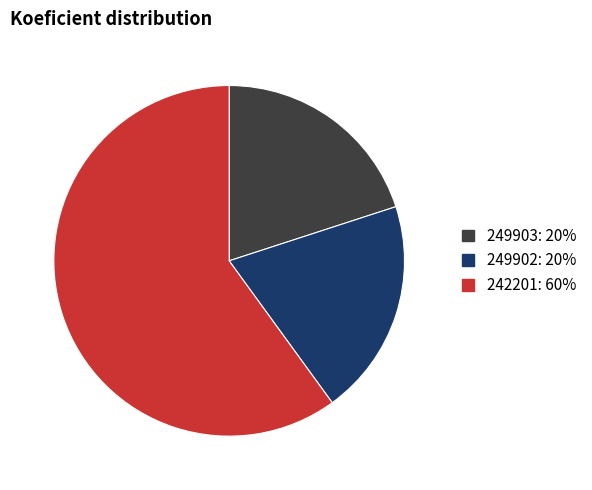

The 242201 slice represents 60% of the pie. True or false?

True